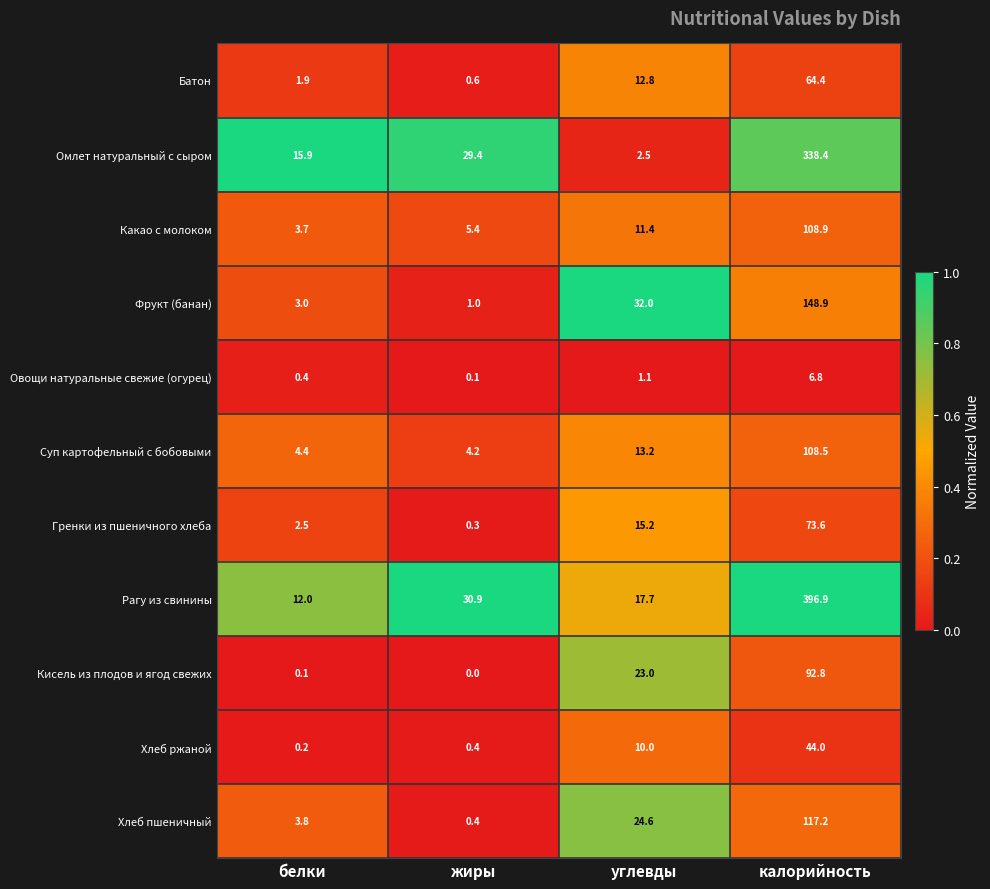

Where is Суп картофельный с бобовыми nearest to the value 56?

углевды